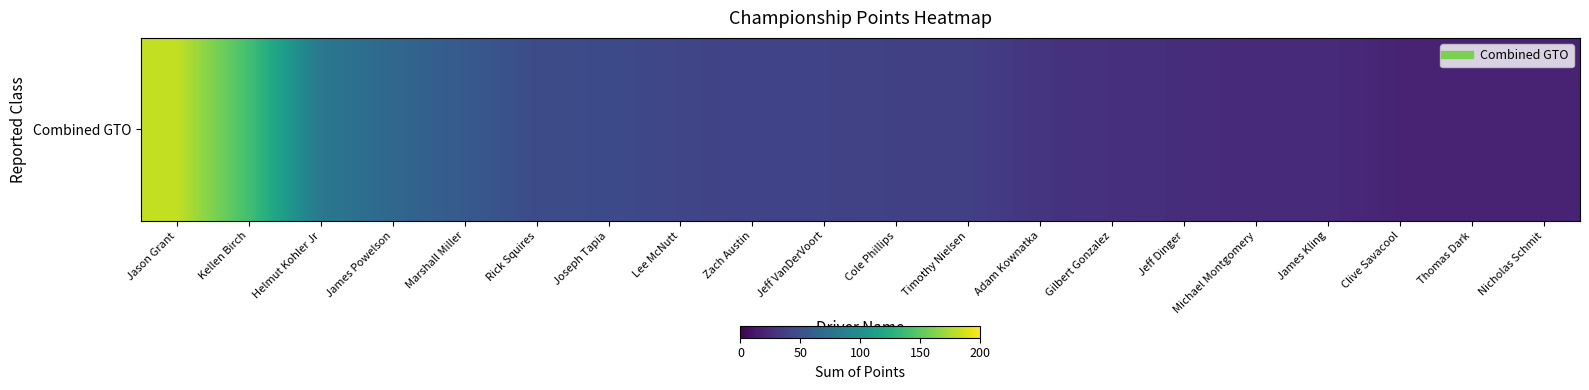

How many data points are less than 40?

10